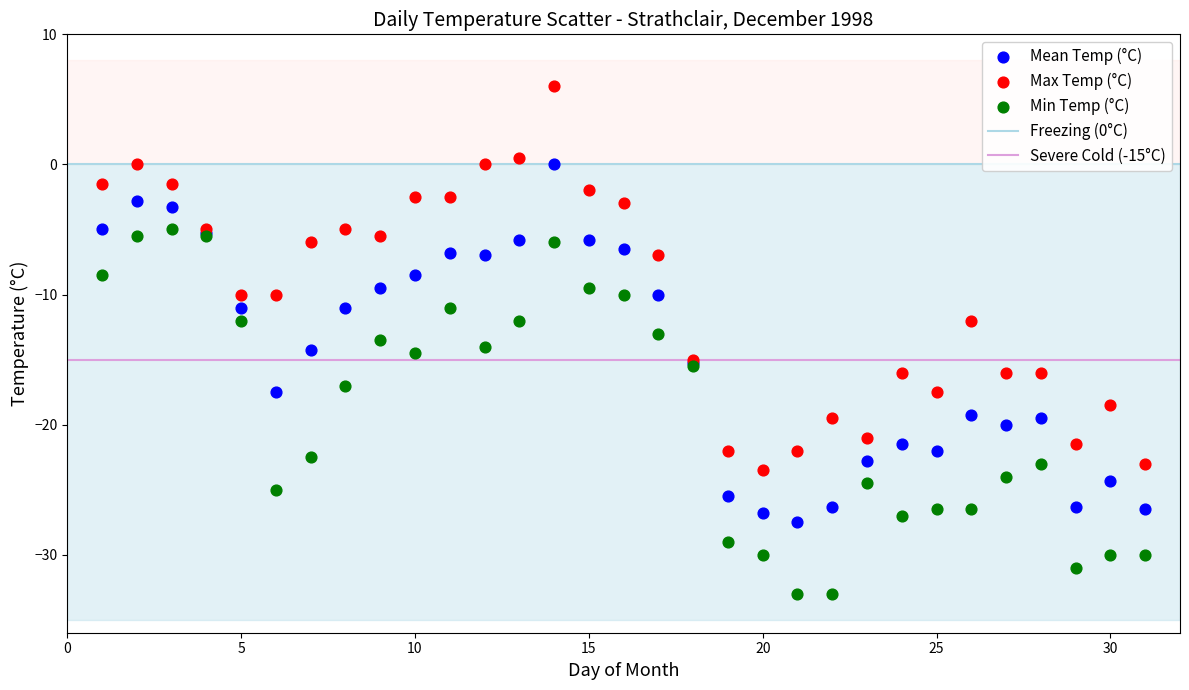

Which series reaches the minimum Y coordinate?

Min Temp (°C)